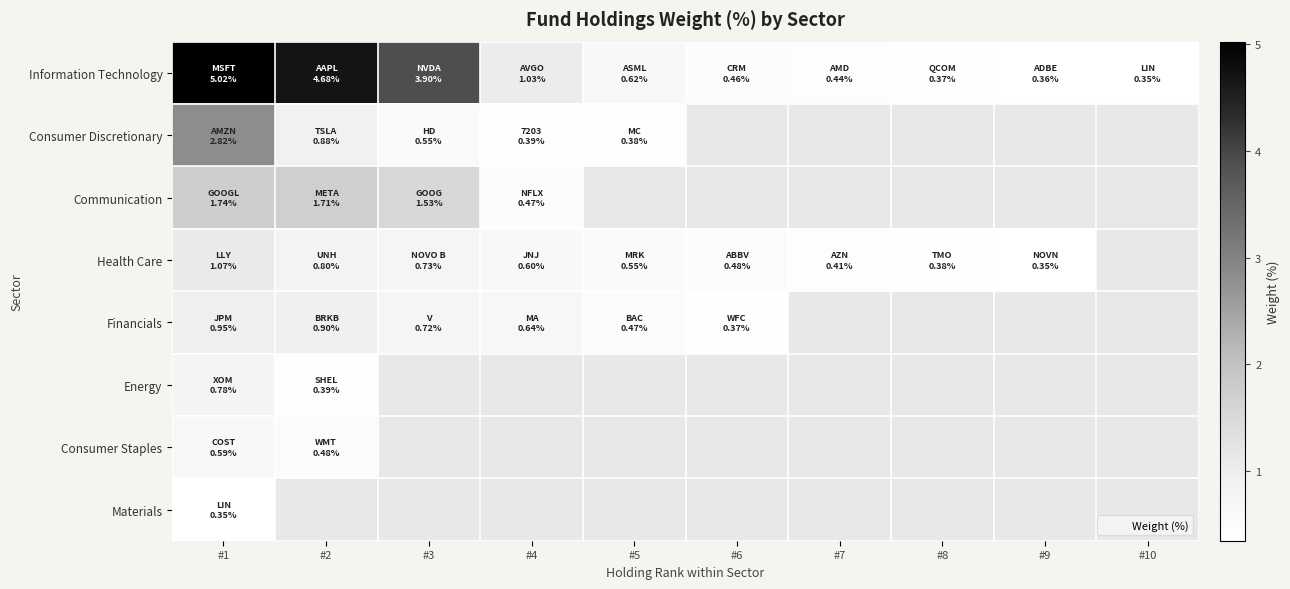

Which has a higher value, #3 or #4?

#3